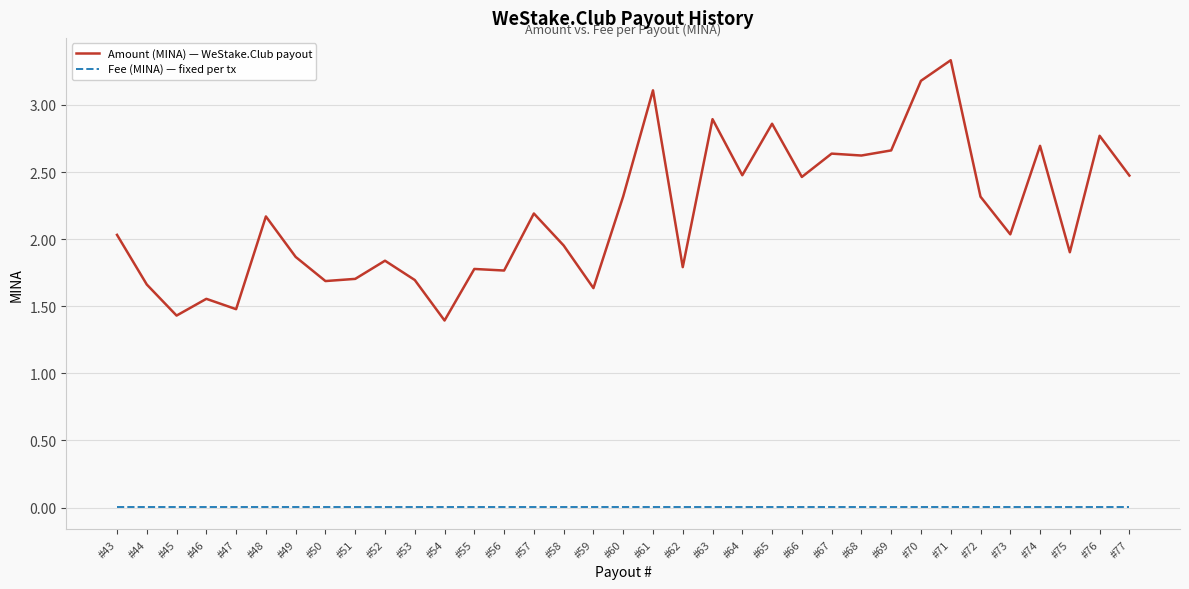

How many lines are shown in the chart?

2